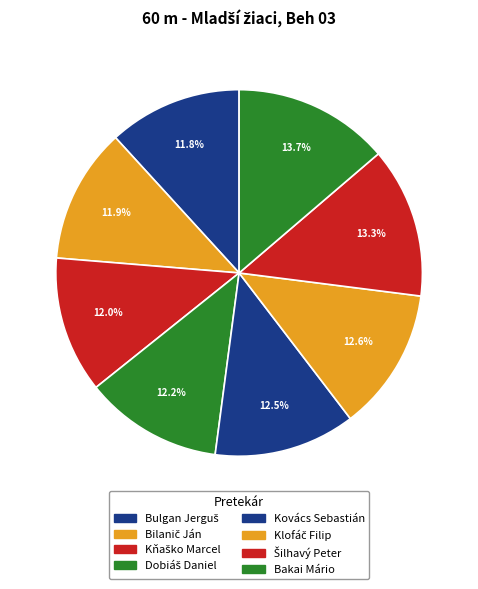

Rank the categories by value from lowest to highest.

Bulgan Jerguš, Bilanič Ján, Kňaško Marcel, Dobiáš Daniel, Kovács Sebastián, Klofáč Filip, Šilhavý Peter, Bakai Mário